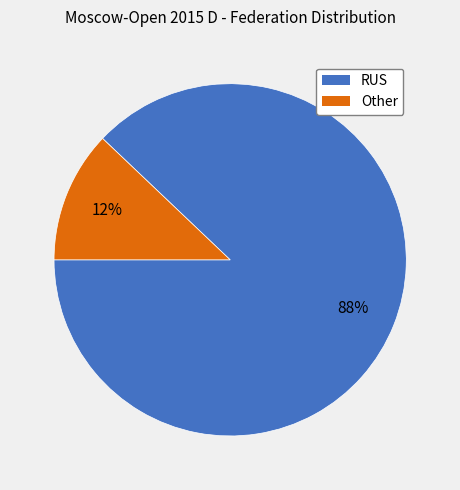

Between Other and RUS, which is larger?

RUS